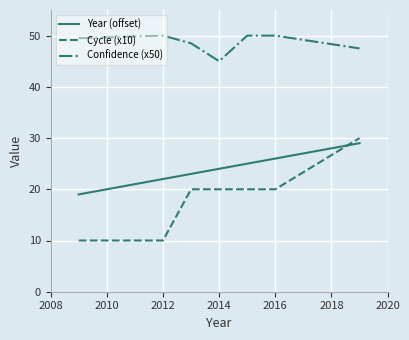

What is the difference between the second highest and second lowest values in the Cycle (x10) series?

10.0